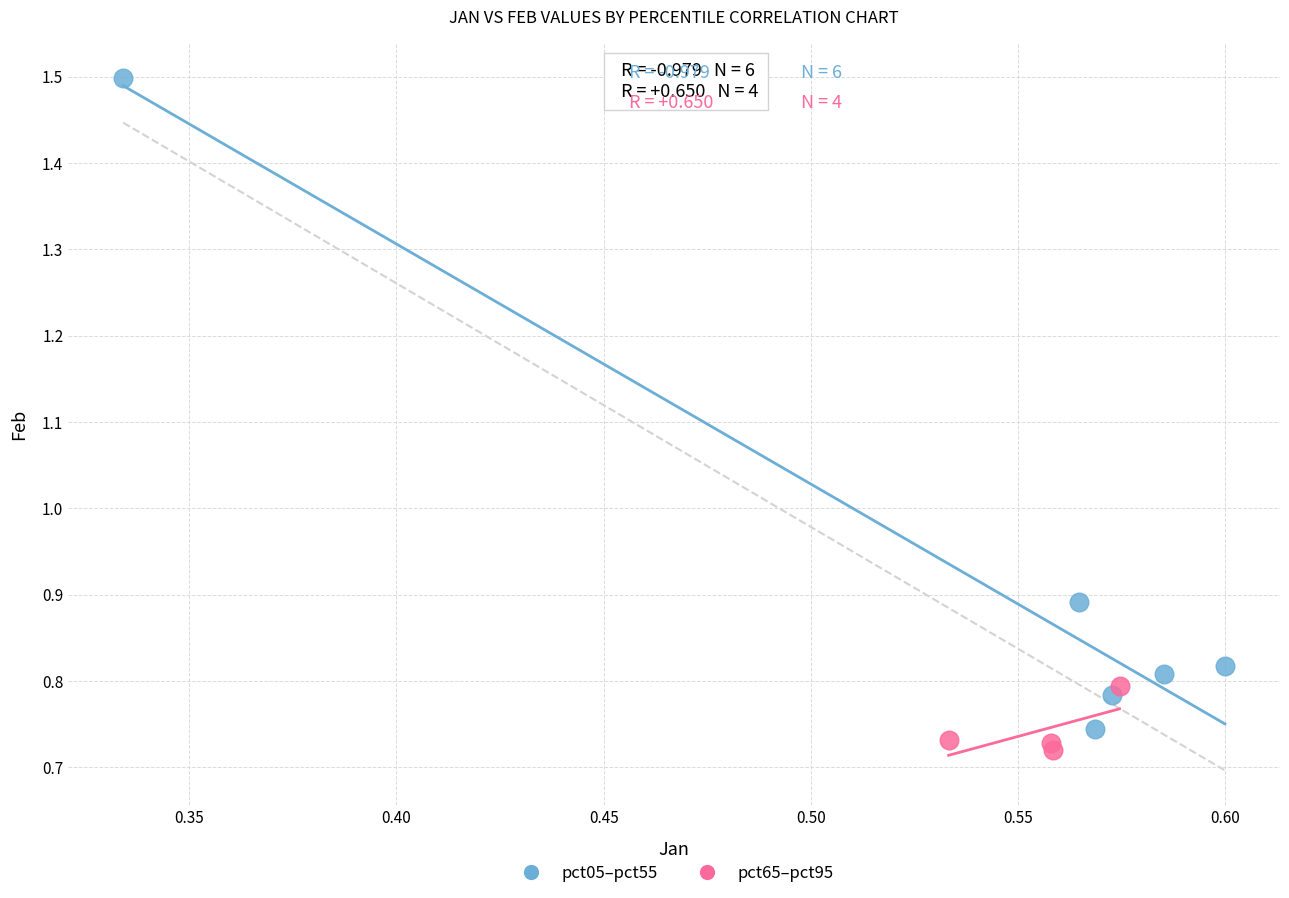

Which series contains the highest Y value?

pct05–pct55